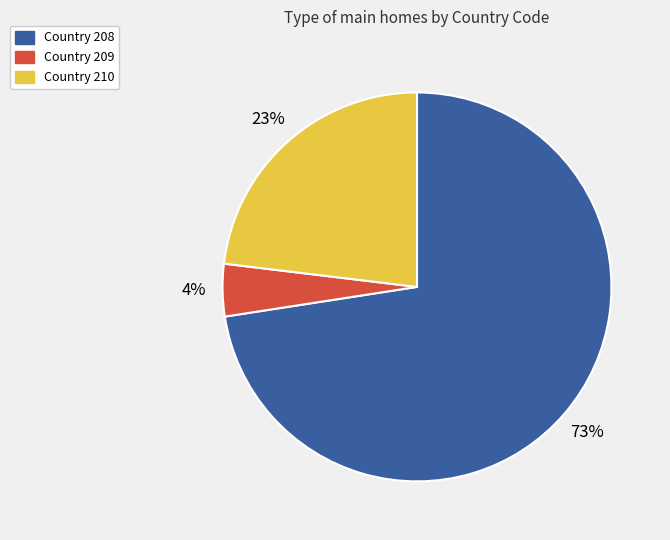

Is there any slice that represents more than half of the pie?

Yes